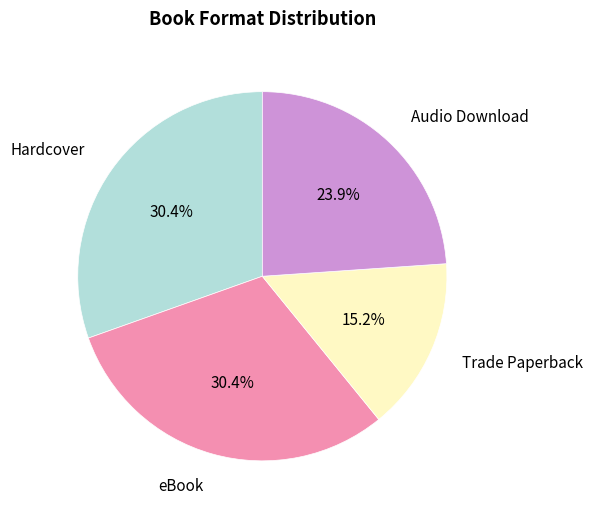

How many slices are in this pie chart?

4